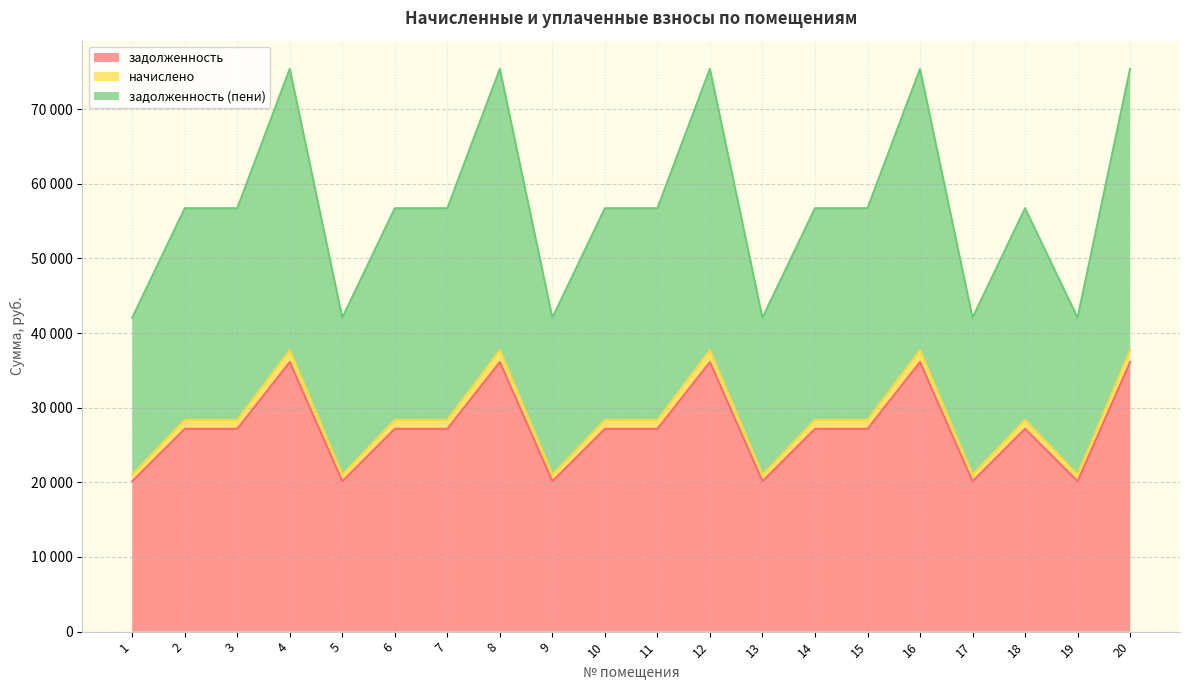

What is the spread (max minus min) of values at 12?

39274.8